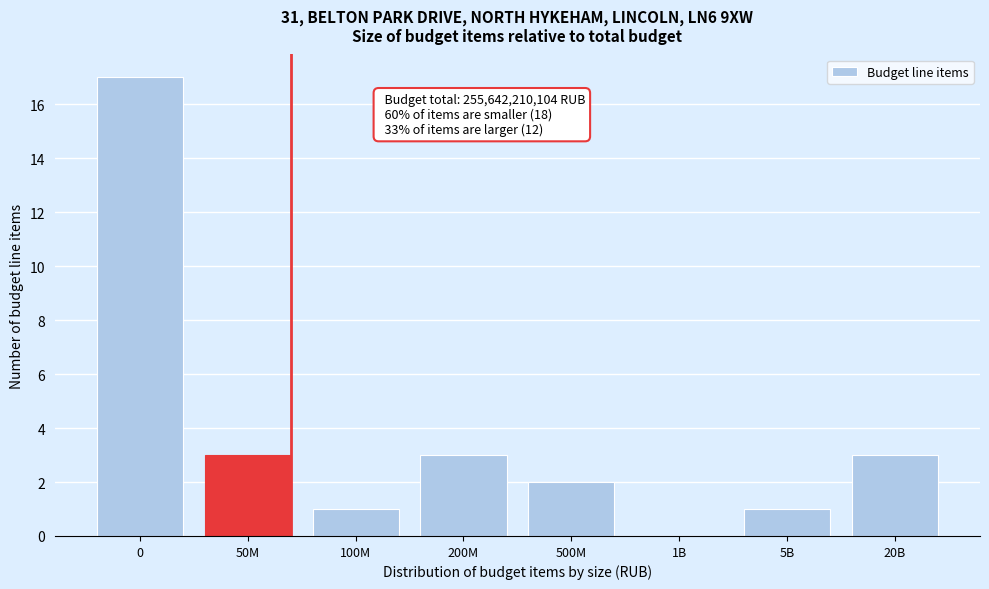

Reading left to right, what are all the values shown in this chart?

0=17	50M=3	100M=1	200M=3	500M=2	1B=0	5B=1	20B=3